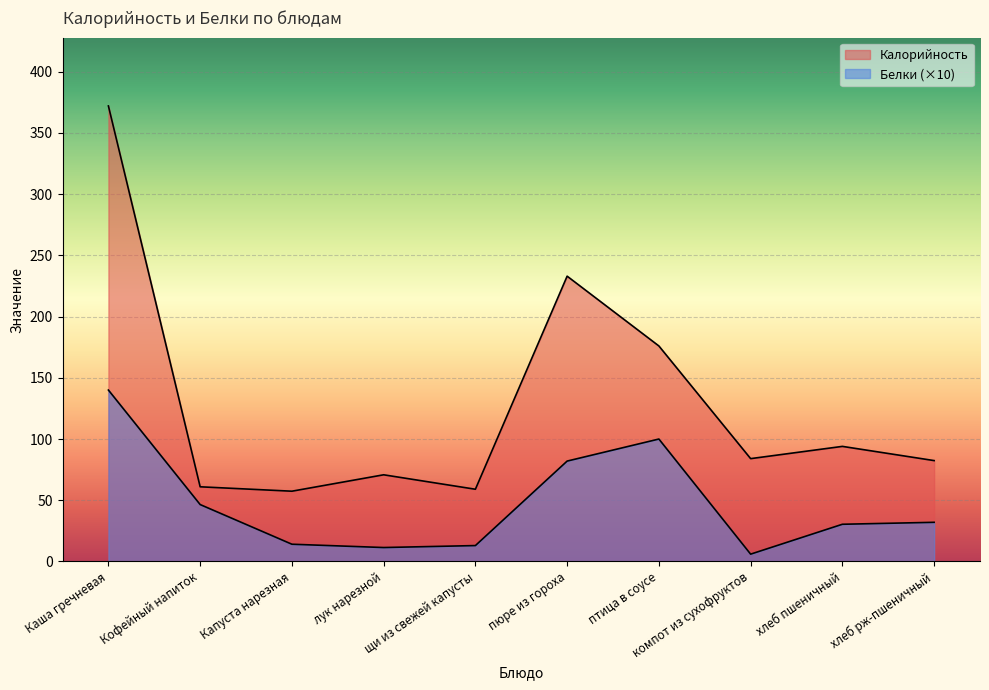

Reading left to right, transcribe all the data shown in this chart.

Калорийность: 372.0	61.0	57.4	70.8	59.0	233.0	176.0	84.0	94.0	82.4
Белки: 140.0	46.5	14.1	11.4	13.0	82.0	100.0	6.0	30.4	32.0